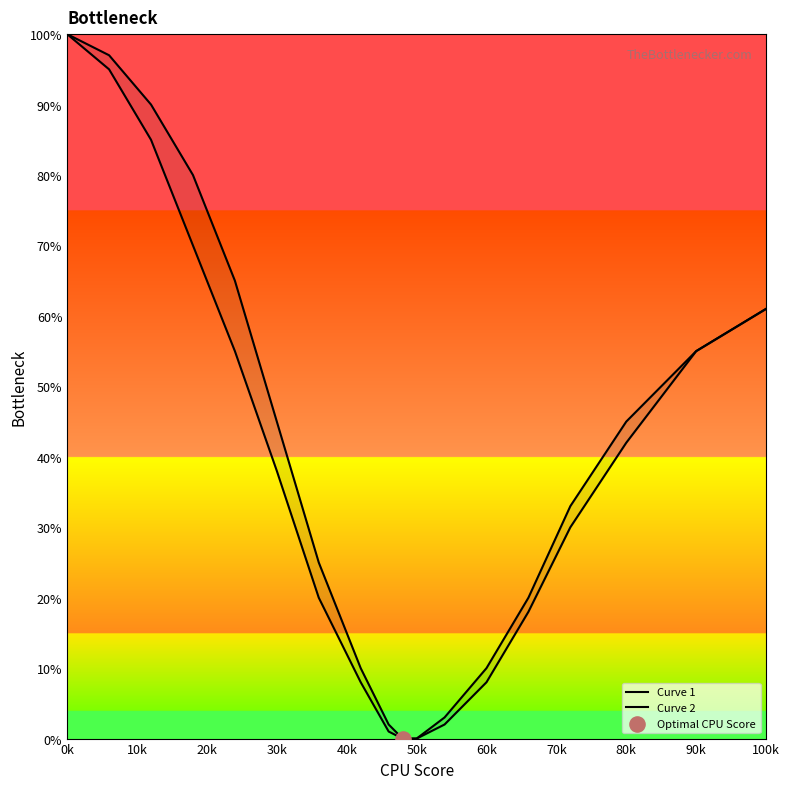

Which series reaches the minimum Y coordinate?

Curve 1